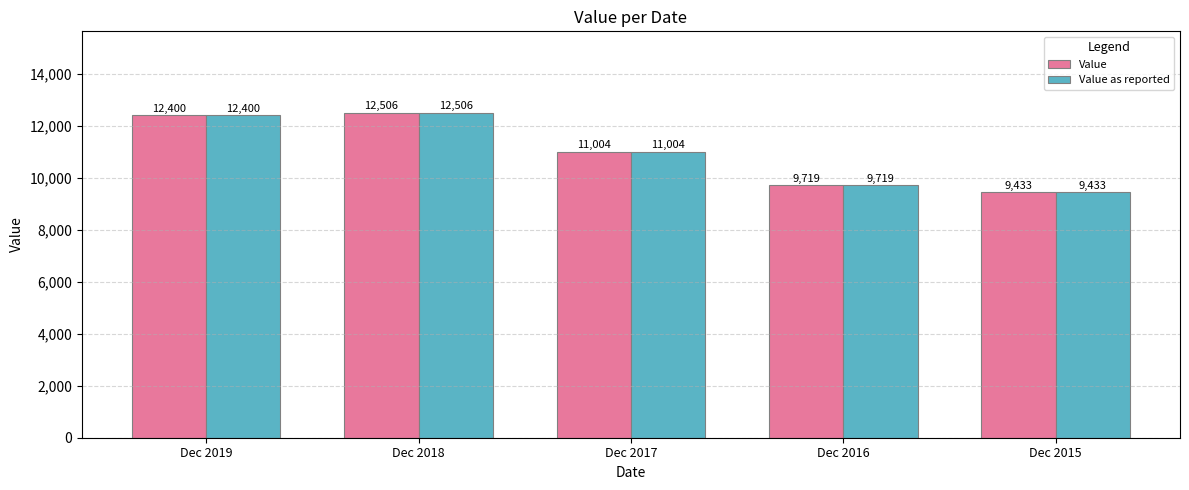

What are all the series names shown in the legend?

Value, Value as reported